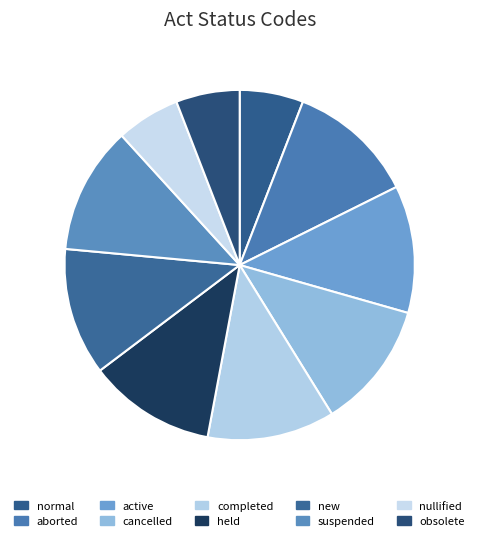

To the nearest percent, what portion does nullified represent?

6%